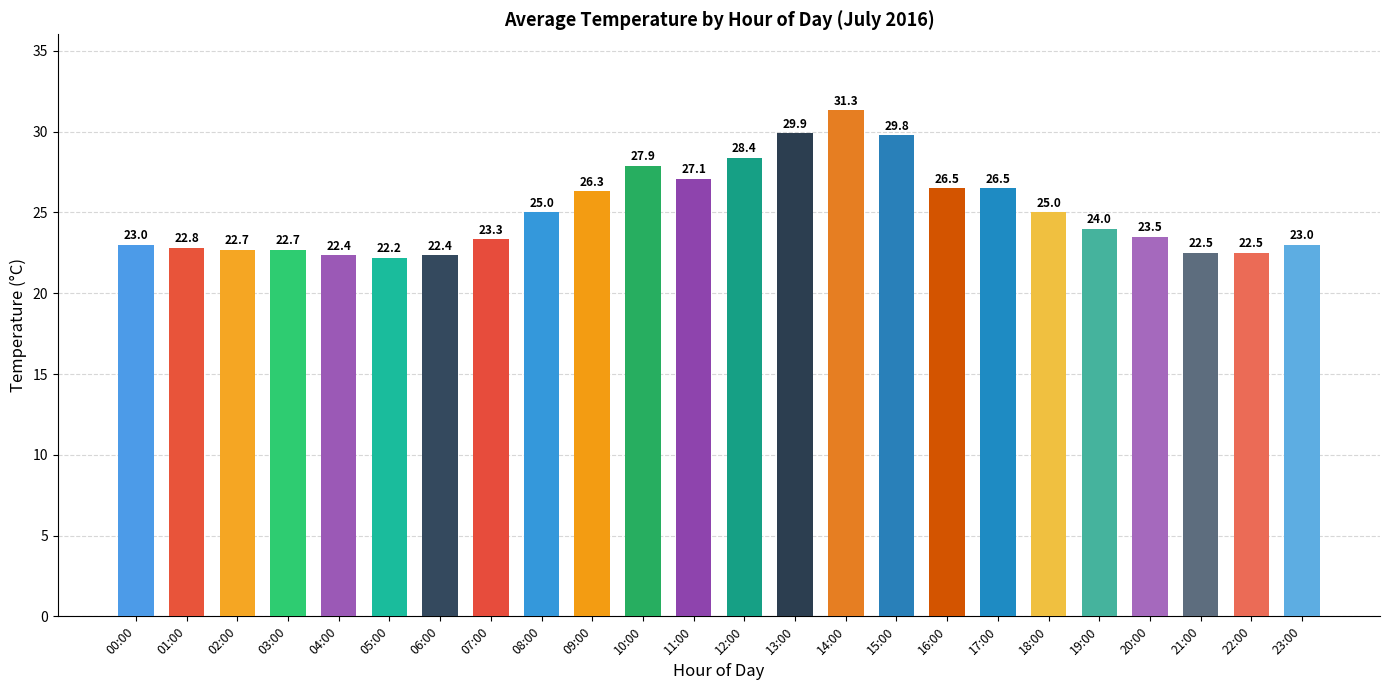

What is the value of the 7th bar from the left?

22.4